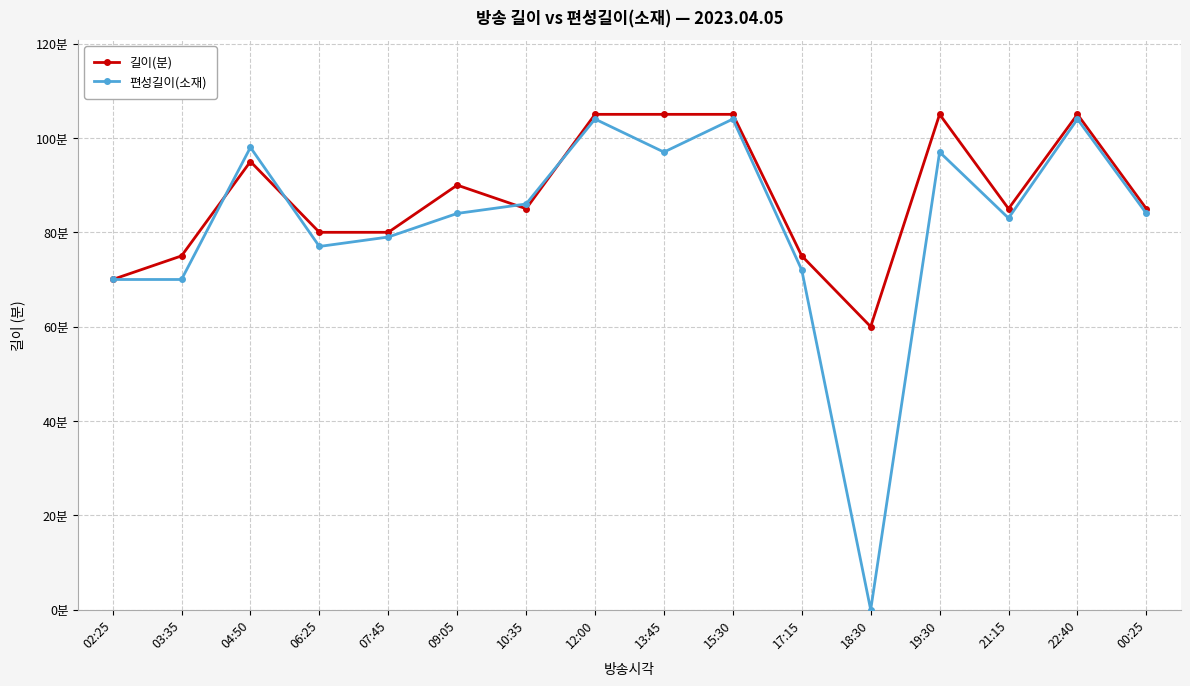

Rank the categories by 편성길이(소재) value from highest to lowest.

12:00, 15:30, 22:40, 04:50, 13:45, 19:30, 10:35, 09:05, 00:25, 21:15, 07:45, 06:25, 17:15, 02:25, 03:35, 18:30